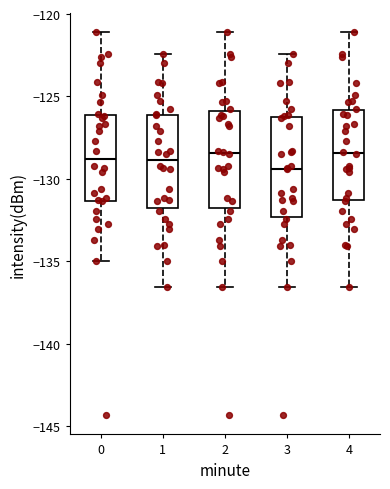

Where does the median line of the box at x = 4 sit on the y-axis? The values are not printed on the chart, so give them approximately, as read against the axis.

-128.5